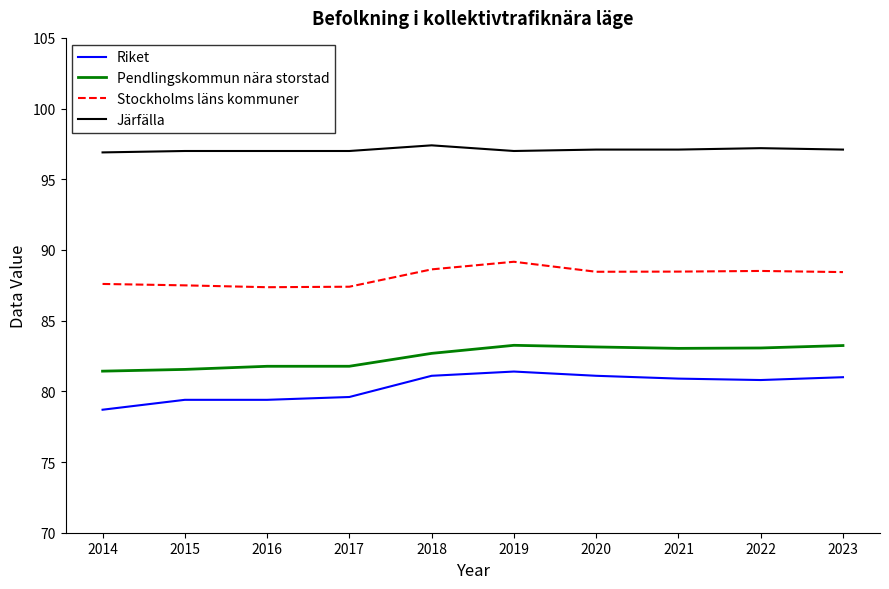

At which label does Stockholms läns kommuner first exceed 88?

2018